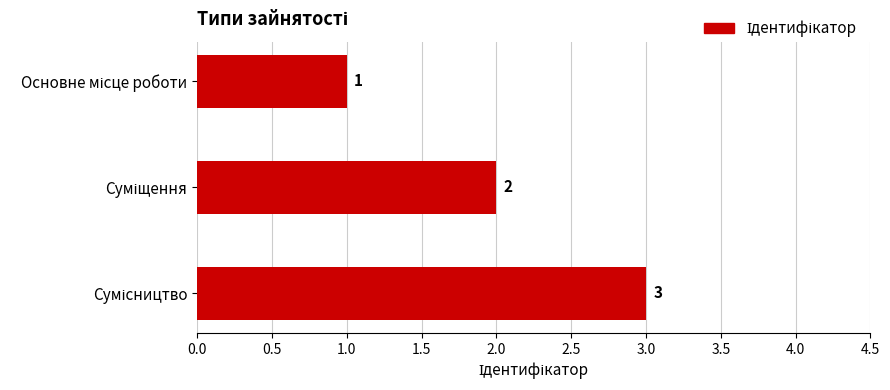

What is the maximum value shown in the chart?

3